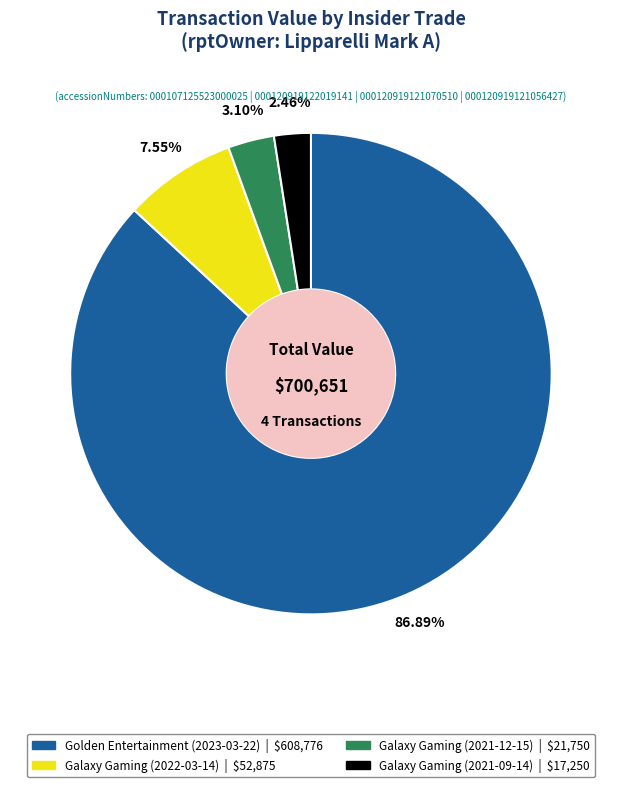

To the nearest percent, what portion does Galaxy Gaming (2022-03-14) represent?

8%